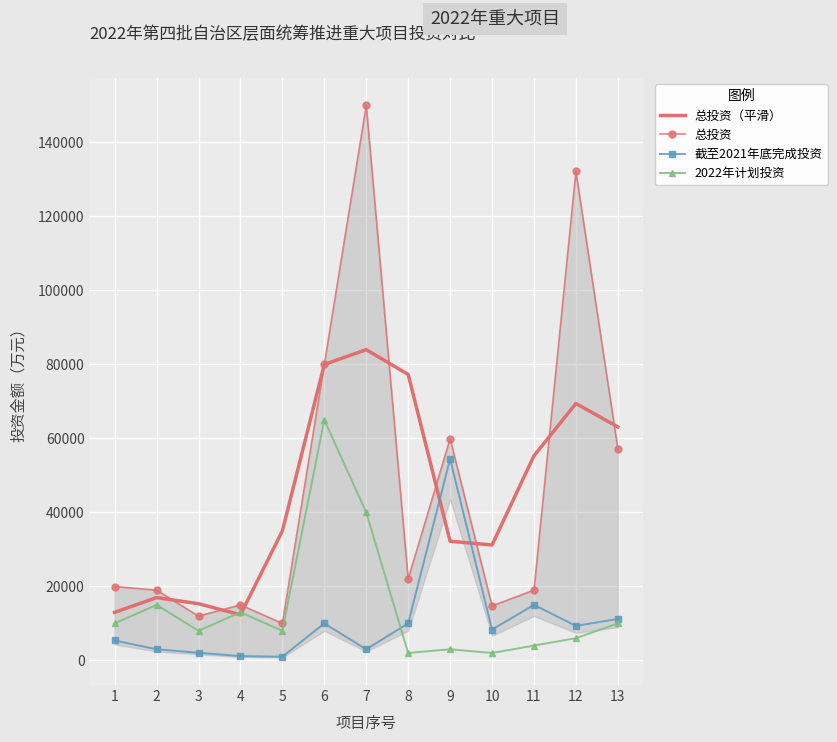

Where do 截至2021年底完成投资 and 总投资（平滑） first cross each other?

8 and 9